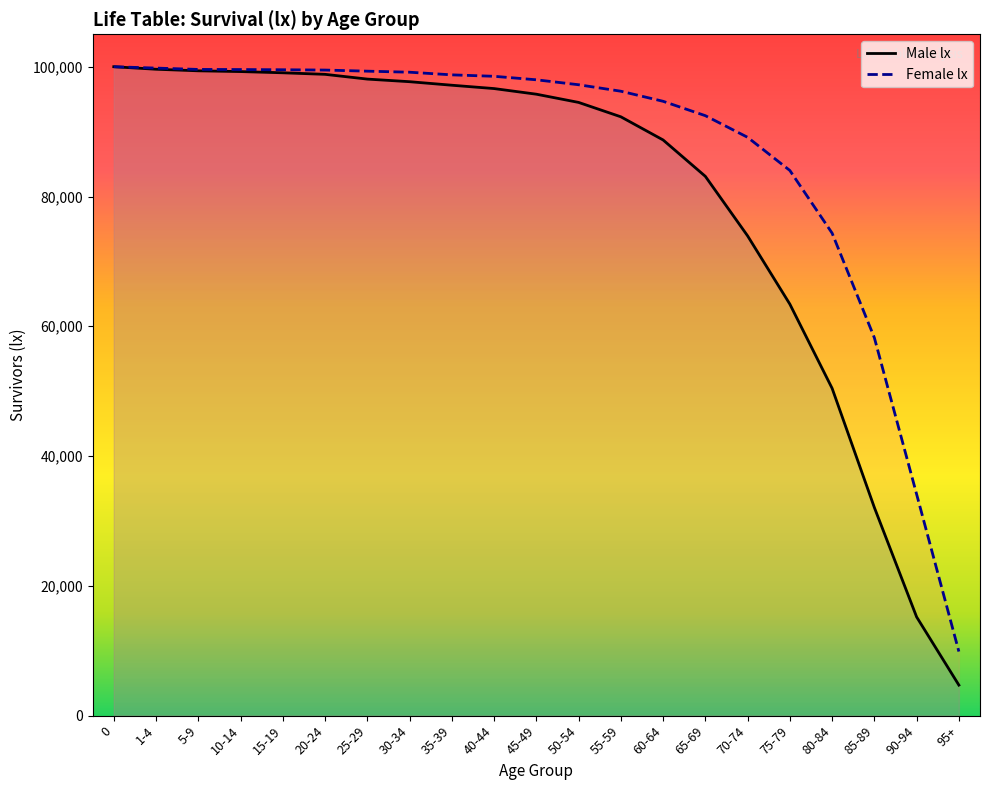

What is the spread (max minus min) of values at 25-29?

1220